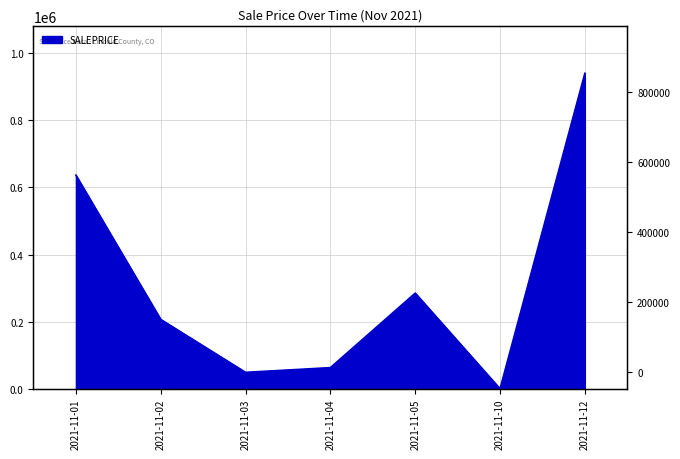

At which label is the value closest to 470000?

2021-11-01